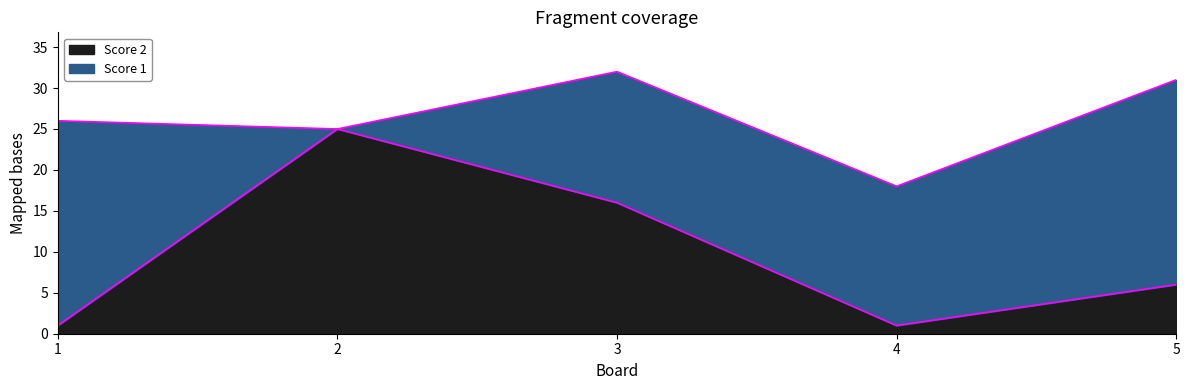

True or false: the data shows 16 at 3.

True